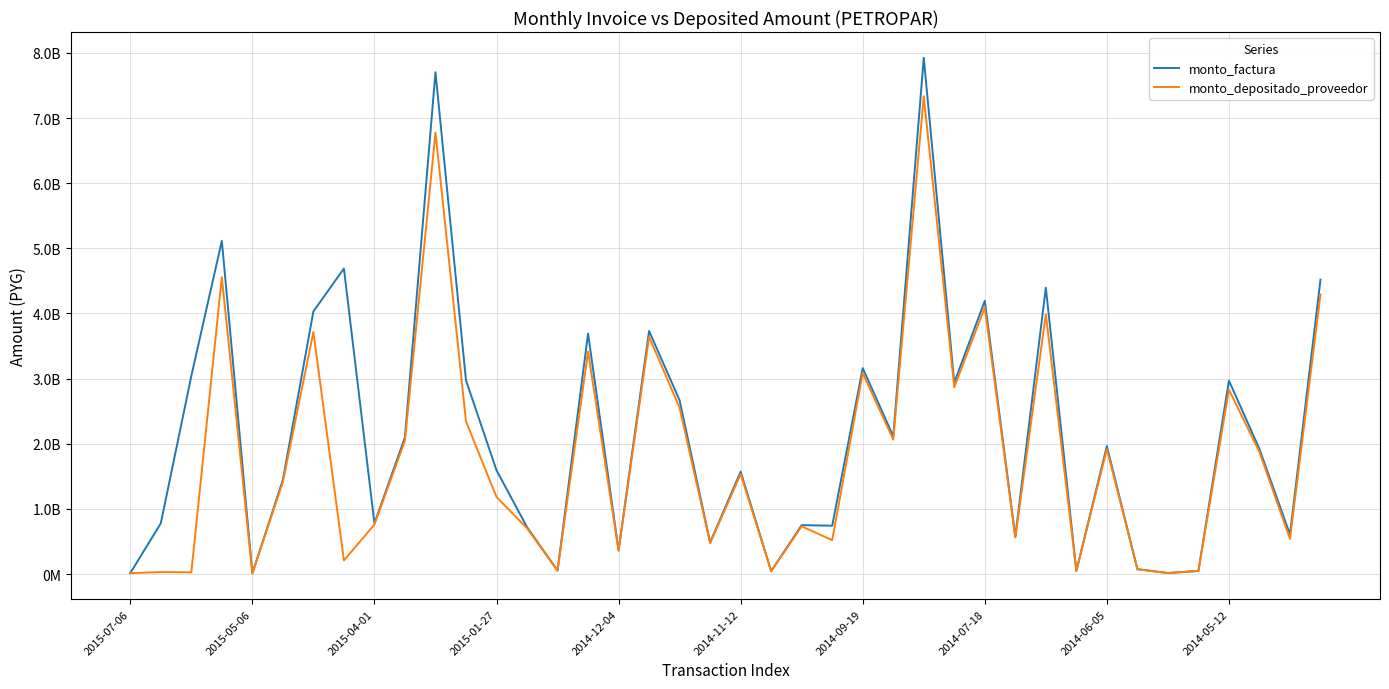

Does the chart have visible grid lines?

Yes